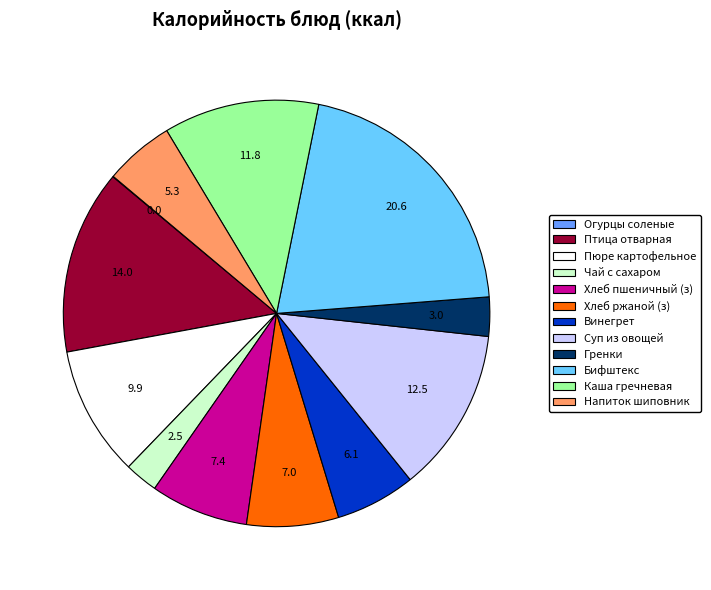

Does any single category account for the majority?

No